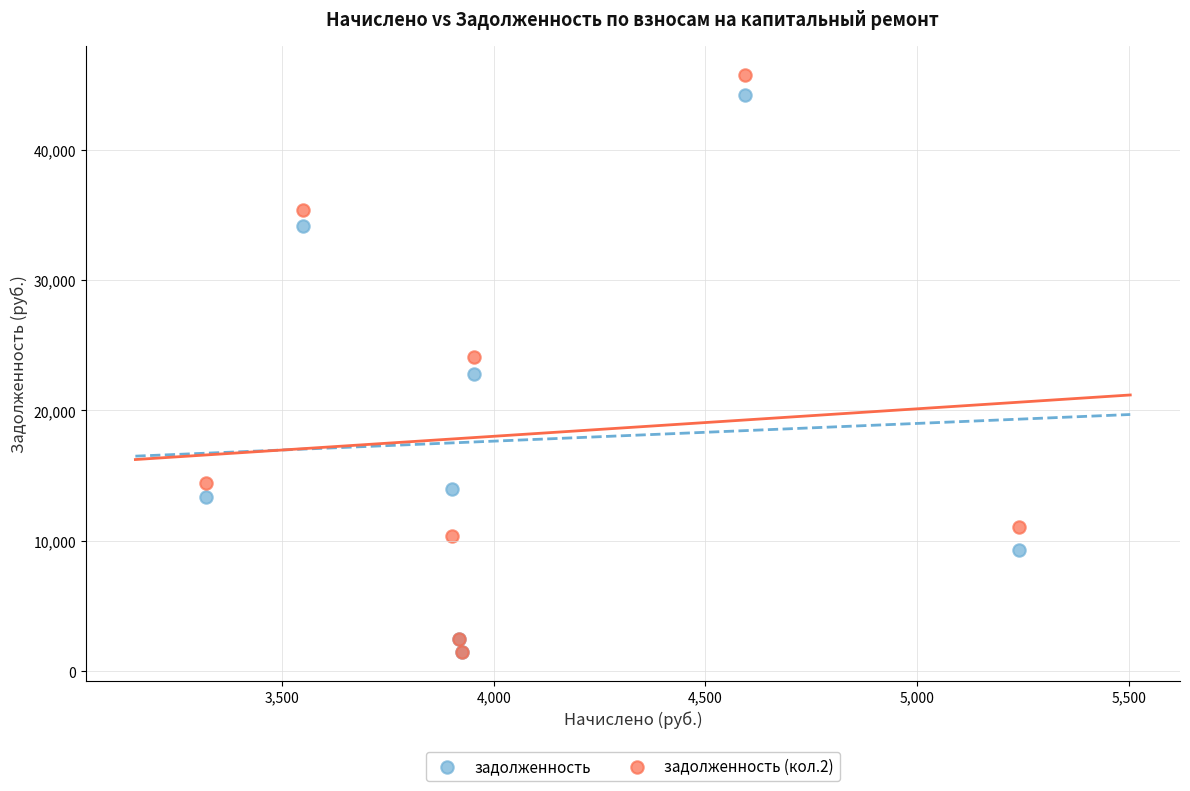

Which series has the widest spread of Y values?

задолженность (кол.2)